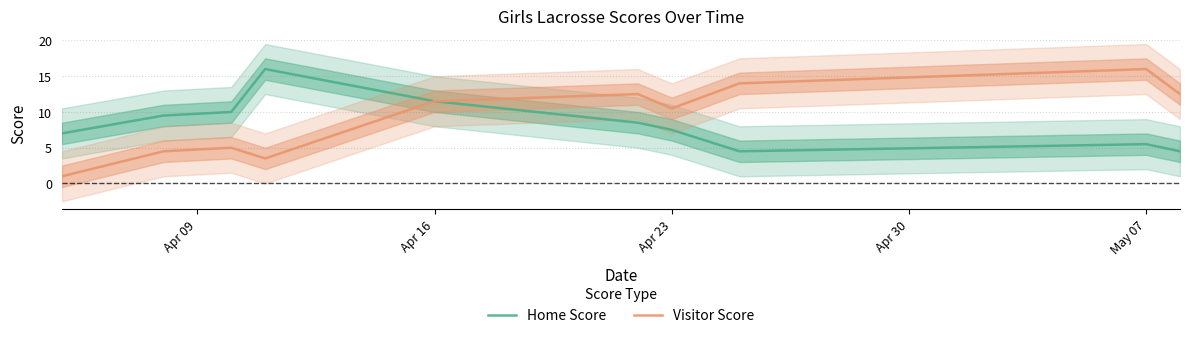

What is the sum of all Visitor Score values?

91.0